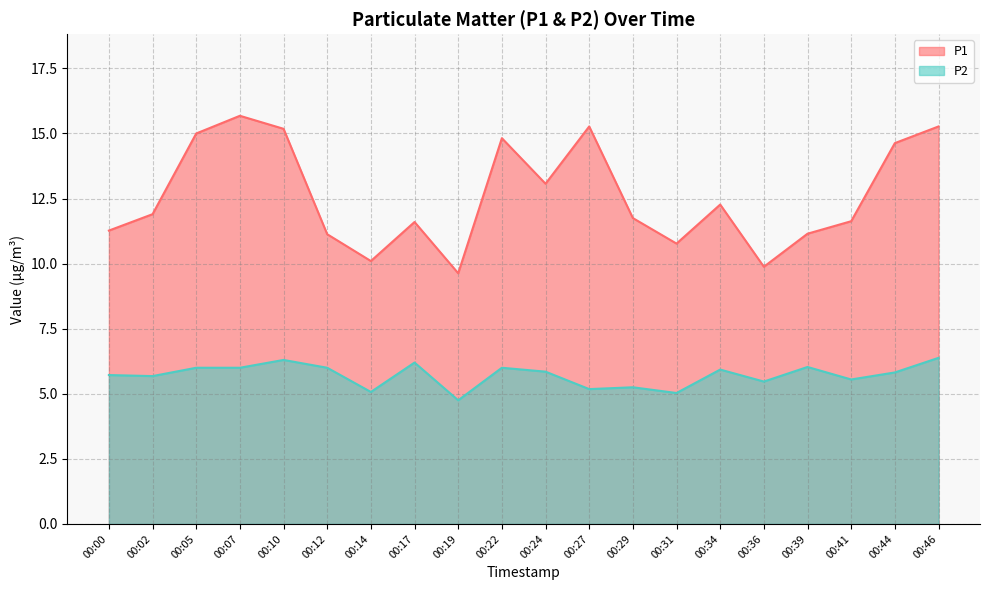

Reading right to left, list all the values displayed in this chart.

P1: 00:46=15.3	00:44=14.6	00:41=11.6	00:39=11.2	00:36=9.9	00:34=12.3	00:31=10.8	00:29=11.8	00:27=15.3	00:24=13.1	00:22=14.8	00:19=9.6	00:17=11.6	00:14=10.1	00:12=11.1	00:10=15.2	00:07=15.7	00:05=15.0	00:02=11.9	00:00=11.3
P2: 00:46=6.4	00:44=5.8	00:41=5.5	00:39=6.0	00:36=5.5	00:34=5.9	00:31=5.0	00:29=5.2	00:27=5.2	00:24=5.8	00:22=6.0	00:19=4.8	00:17=6.2	00:14=5.1	00:12=6.0	00:10=6.3	00:07=6.0	00:05=6.0	00:02=5.7	00:00=5.7